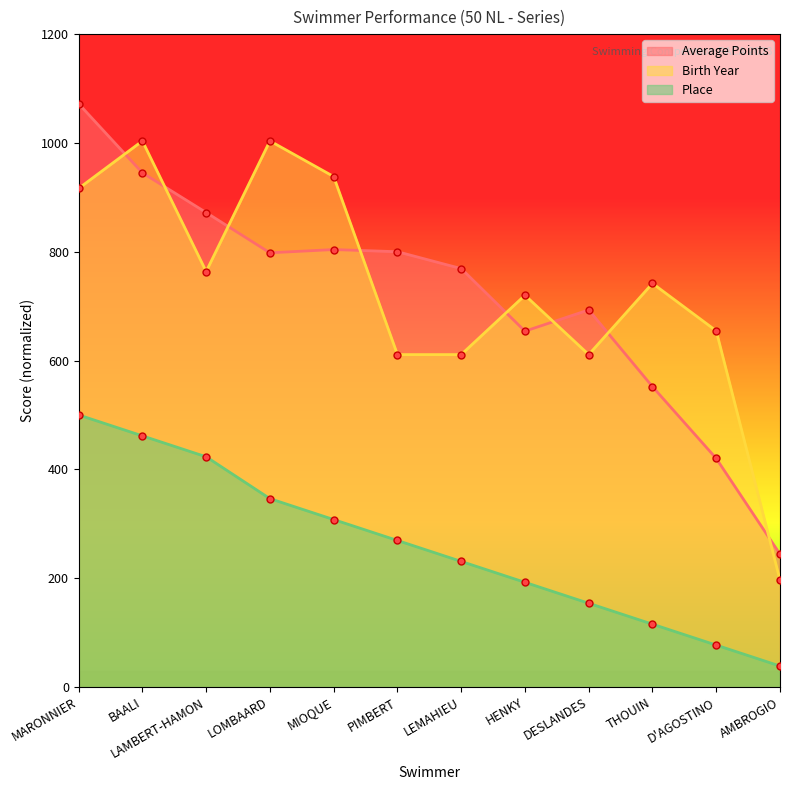

True or false: Place and Average Points cross at least once.

False